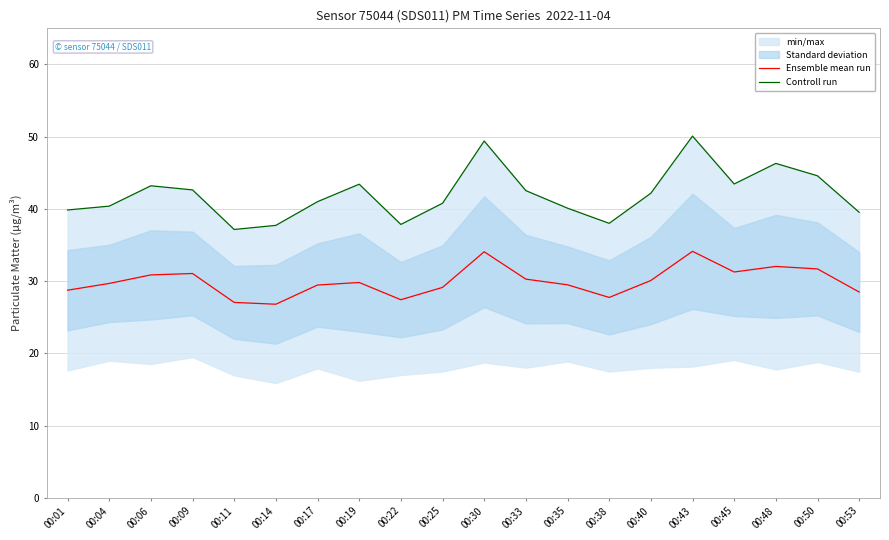

List the labels in order of Controll run value, largest first.

00:43, 00:30, 00:48, 00:50, 00:45, 00:19, 00:06, 00:09, 00:33, 00:40, 00:17, 00:25, 00:04, 00:35, 00:01, 00:53, 00:38, 00:22, 00:14, 00:11